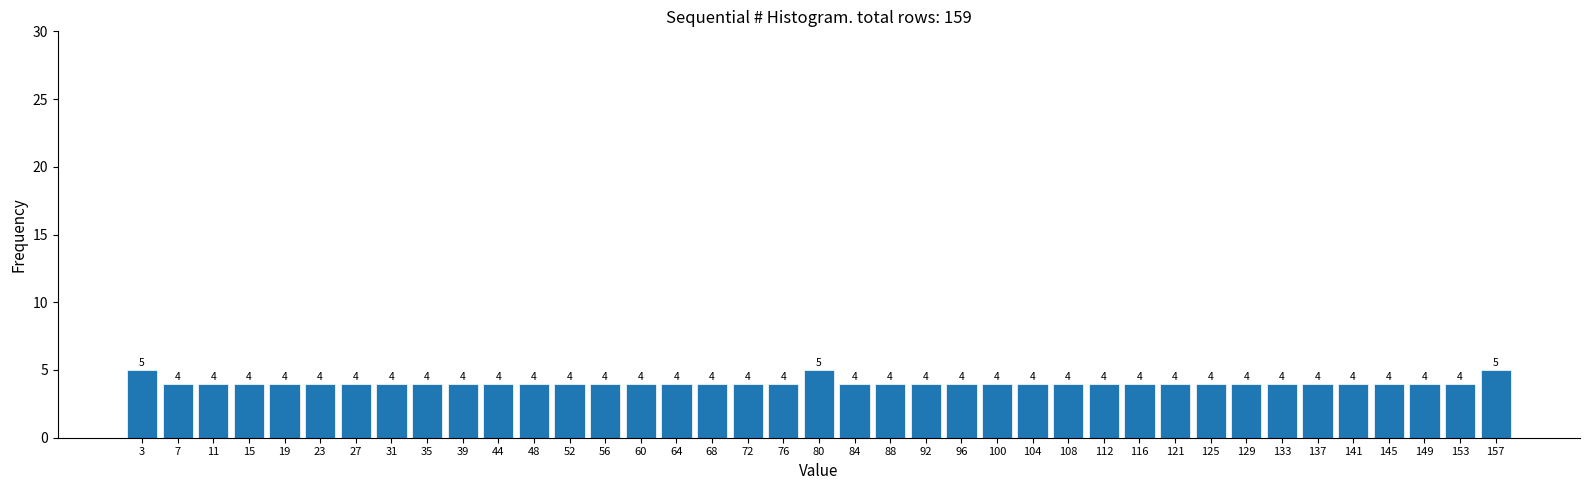

What is the height of the bar covering 147.0 to 151.0 on the x-axis? The bar edges are not printed on the chart, so give them approximately, as read against the axis.

4